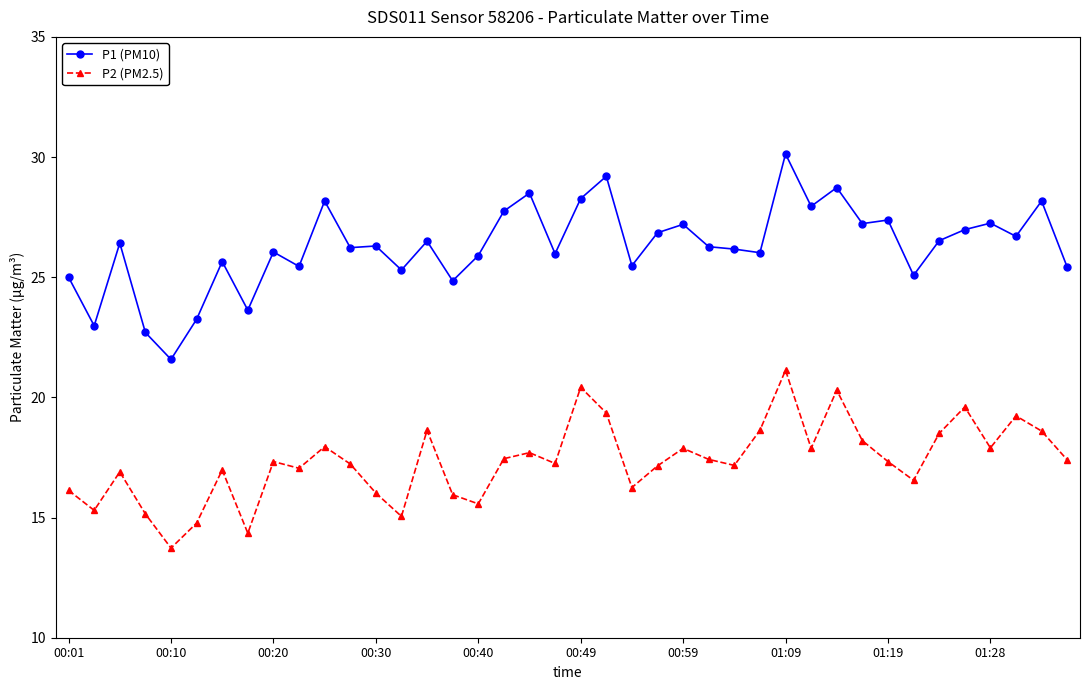

What is the smallest value displayed?

13.7